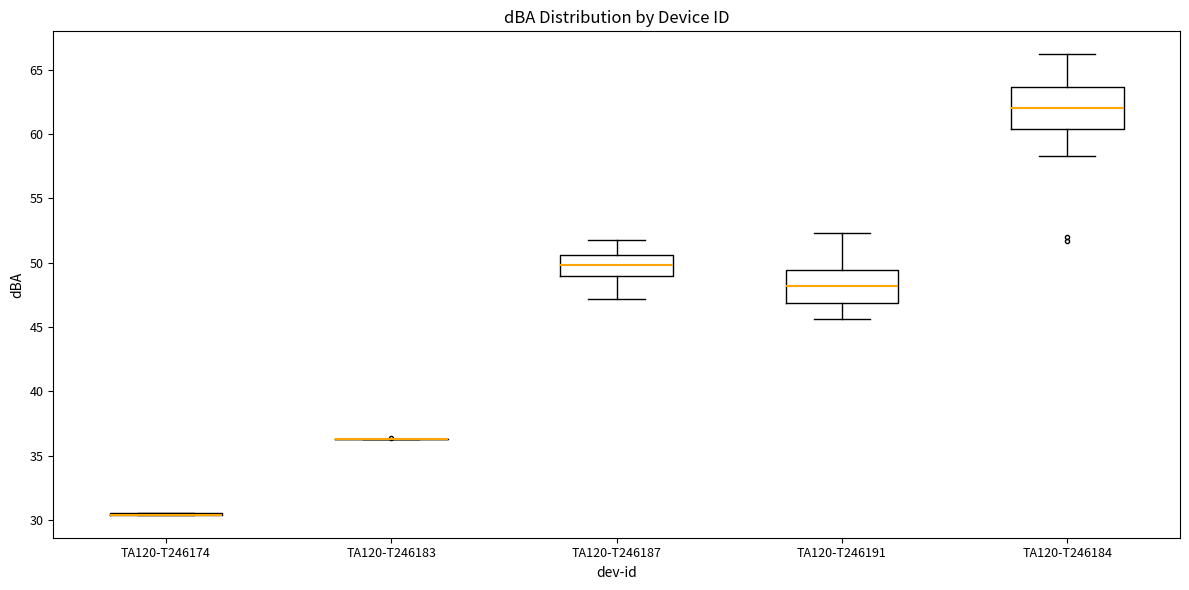

Reading left to right, transcribe this box plot: for each box, give where its median line is, the range the box spans, and where its two whiskers end, as read against the y-axis. The values are not printed on the chart, so give them approximately, as read against the axis.

TA120-T246174: box collapsed to a line at 30.5, whiskers 30.5 to 30.5
TA120-T246183: box collapsed to a line at 36.5, whiskers 36.5 to 36.5
TA120-T246187: median 50.0, box 49.0 to 50.5, whiskers 47.0 to 52.0
TA120-T246191: median 48.0, box 47.0 to 49.5, whiskers 45.5 to 52.5
TA120-T246184: median 62.0, box 60.5 to 63.5, whiskers 58.5 to 66.0